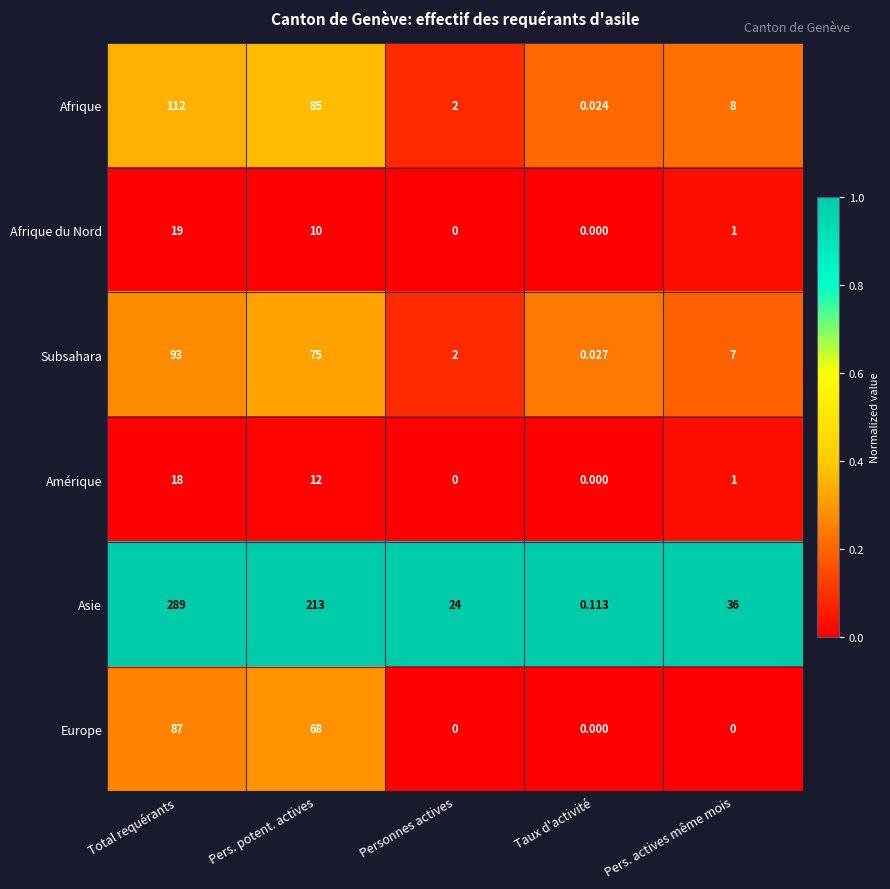

Between Total requérants and Personnes actives, which series saw the biggest shift?

Asie